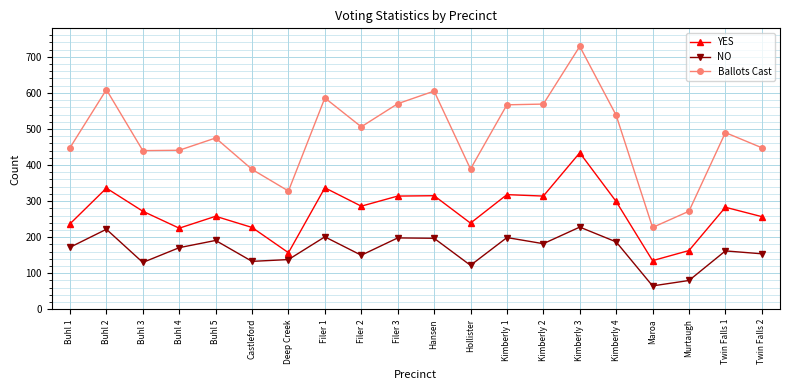

At which label does Ballots Cast reach its peak?

Kimberly 3